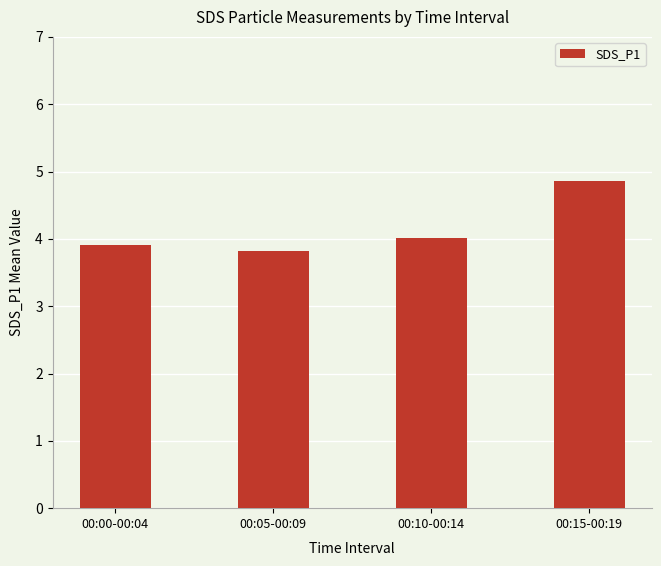

Reading right to left, what are all the values shown in this chart?

00:15-00:19=4.9	00:10-00:14=4.0	00:05-00:09=3.8	00:00-00:04=3.9